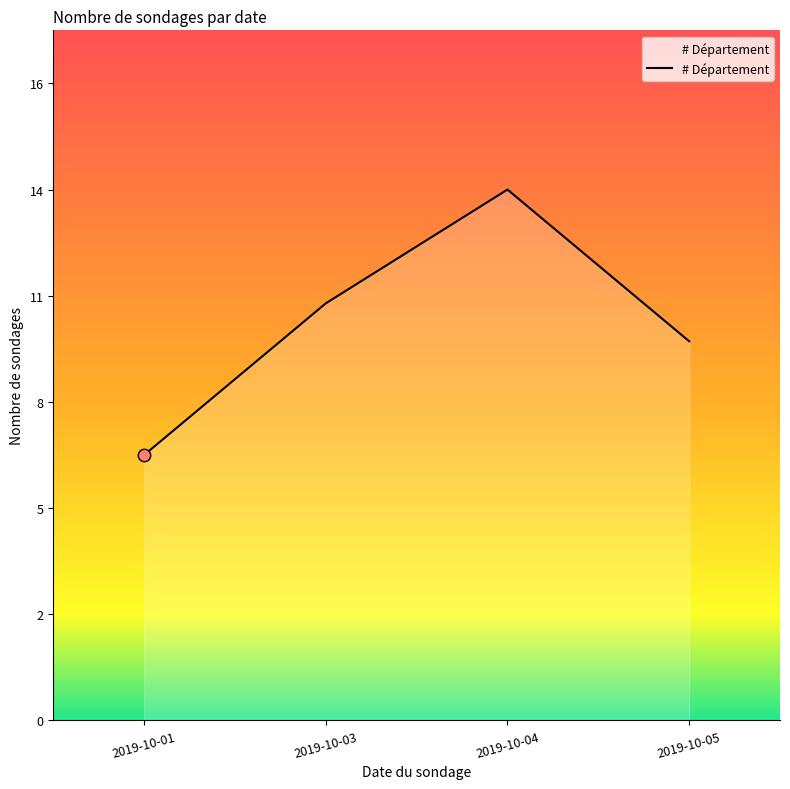

Which has a higher value, 2019-10-01 or 2019-10-04?

2019-10-04